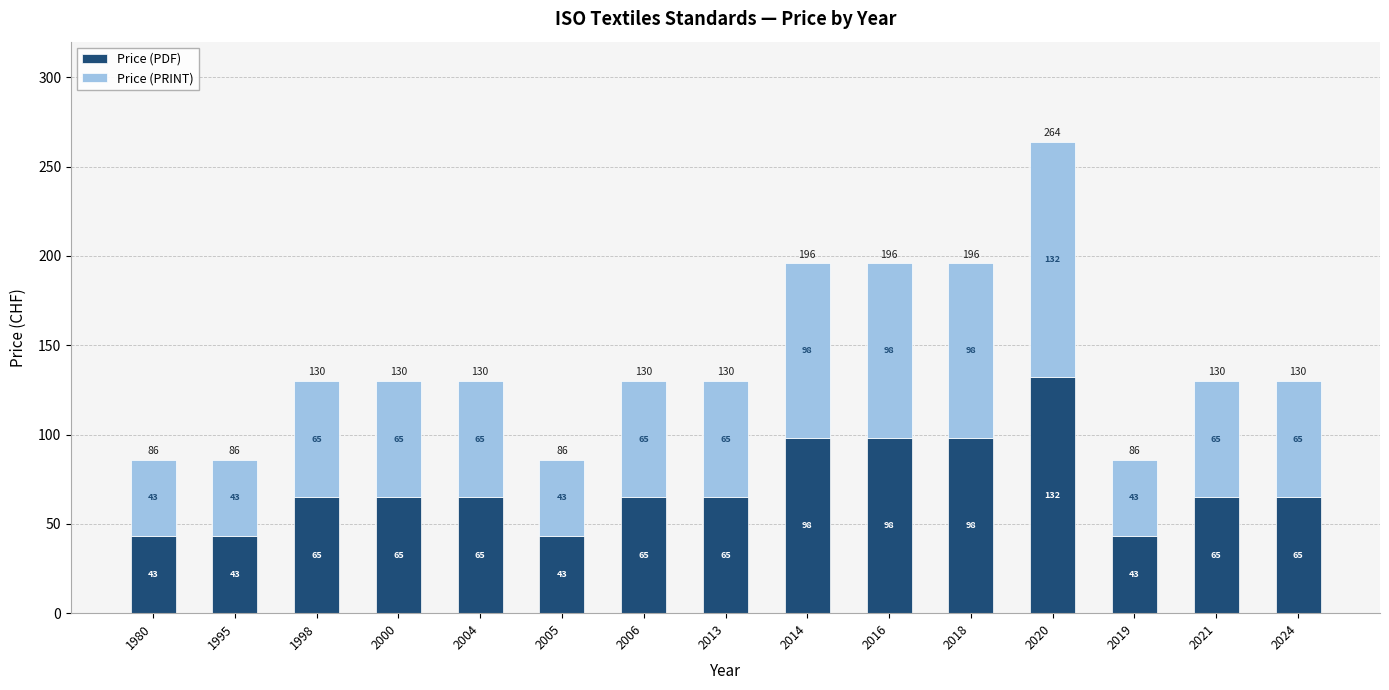

Reading left to right, list the values for the Price (PDF) series.

1980=43	1995=43	1998=65	2000=65	2004=65	2005=43	2006=65	2013=65	2014=98	2016=98	2018=98	2020=132	2019=43	2021=65	2024=65